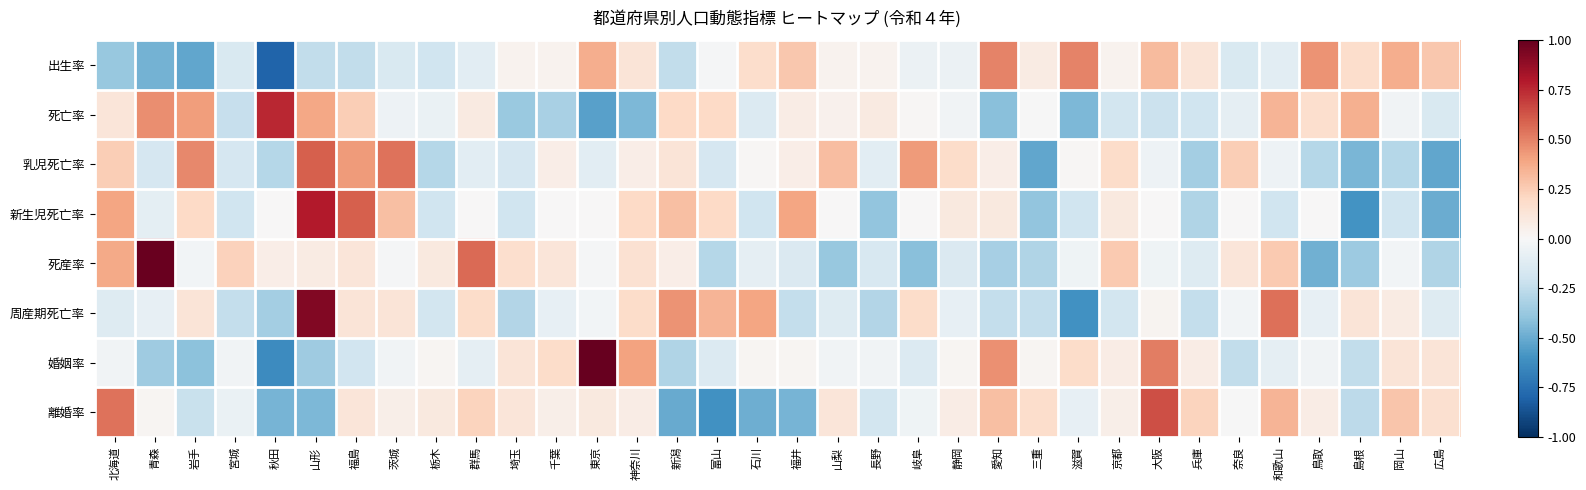

Which series has the widest spread of values?

婚姻率